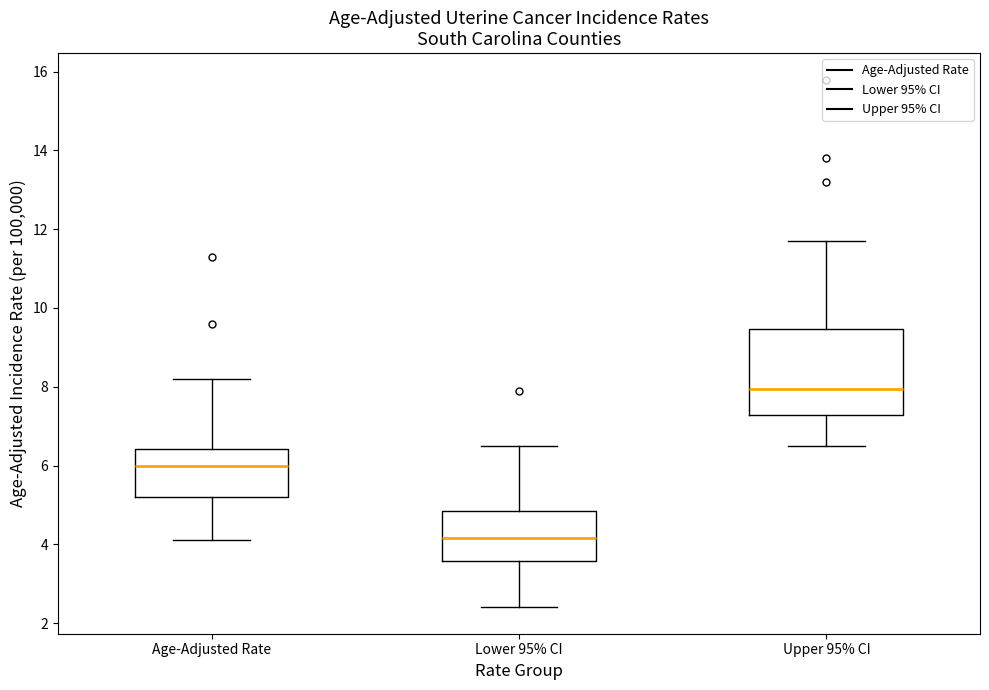

Reading left to right, transcribe this box plot: for each box, give where its median line is, the range the box spans, and where its two whiskers end, as read against the y-axis. The values are not printed on the chart, so give them approximately, as read against the axis.

Age-Adjusted Rate: median 6.0, box 5.2 to 6.4, whiskers 4.2 to 8.2
Lower 95% CI: median 4.2, box 3.6 to 4.8, whiskers 2.4 to 6.6
Upper 95% CI: median 8.0, box 7.2 to 9.4, whiskers 6.6 to 11.8